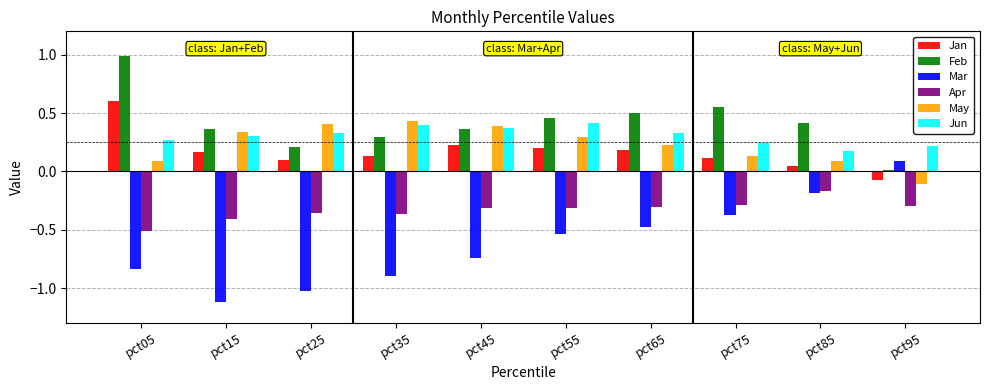

Which series has the largest total across all categories?

Feb